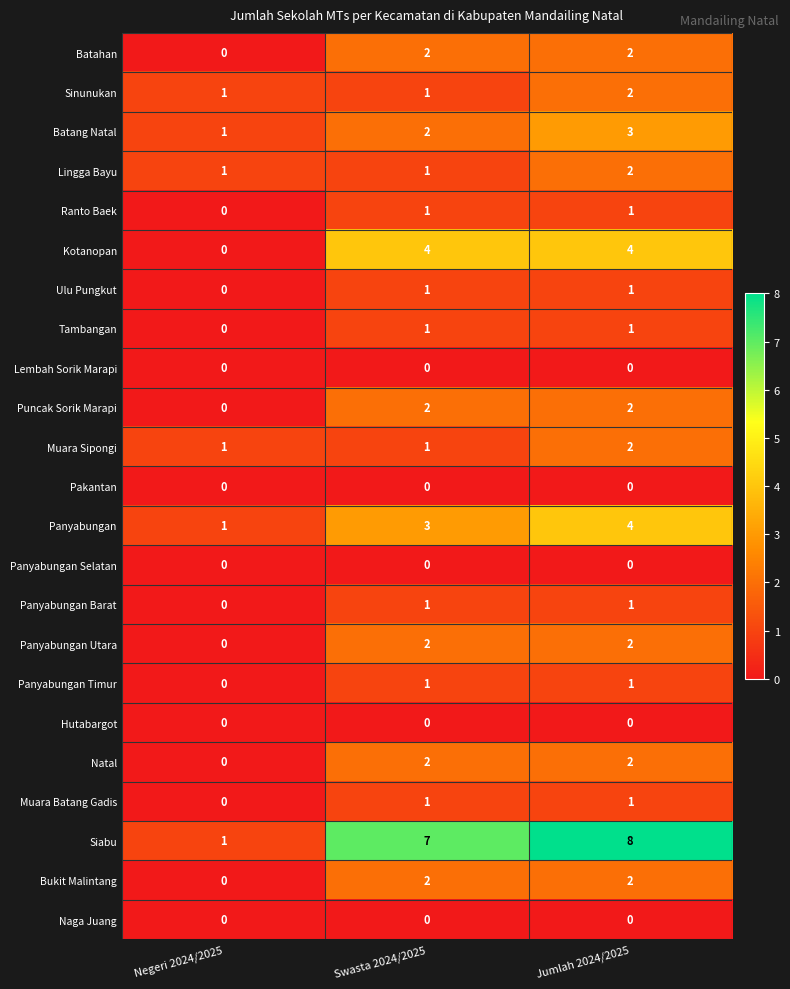

What is the spread (max minus min) of values at Negeri 2024/2025?

1